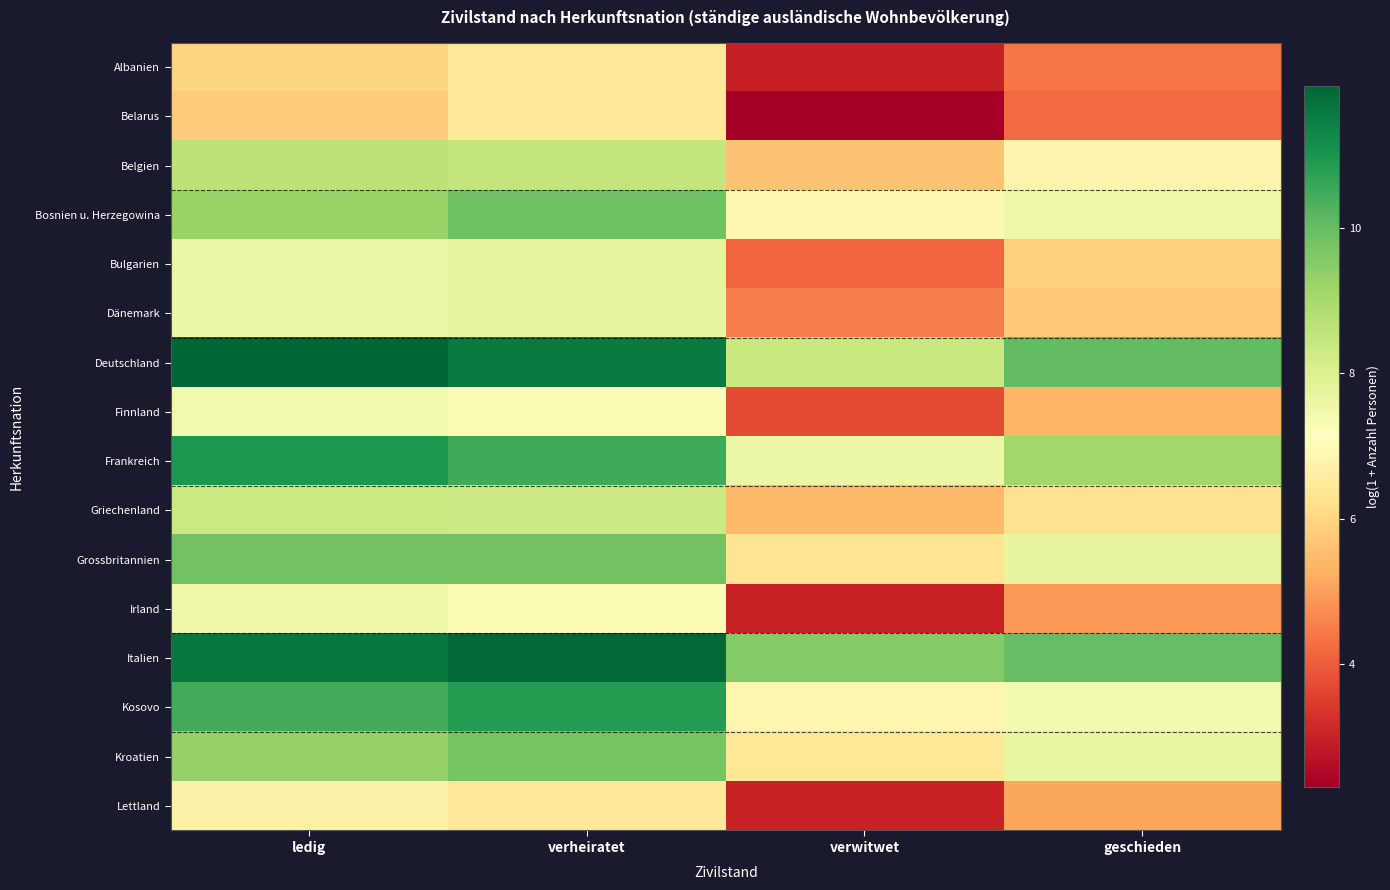

Which has a higher value, verwitwet or ledig?

ledig